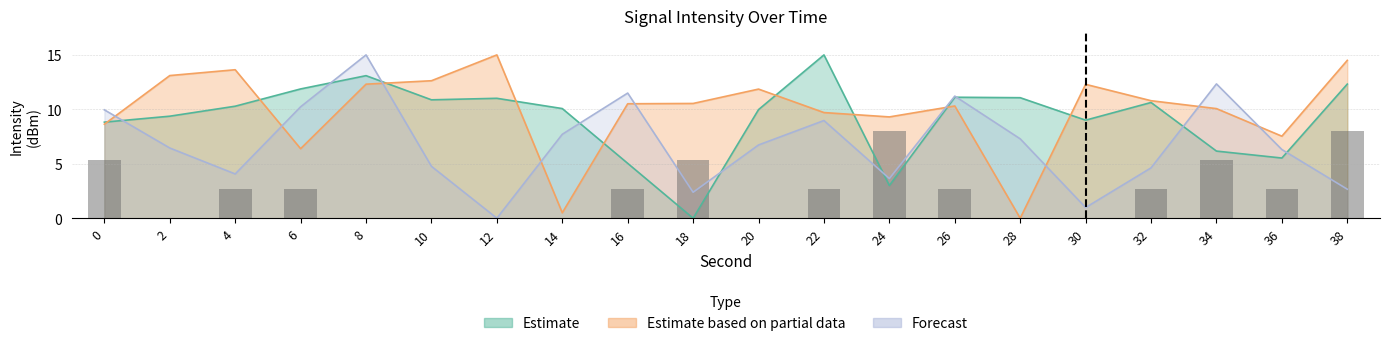

Which series has the widest spread of values?

Estimate